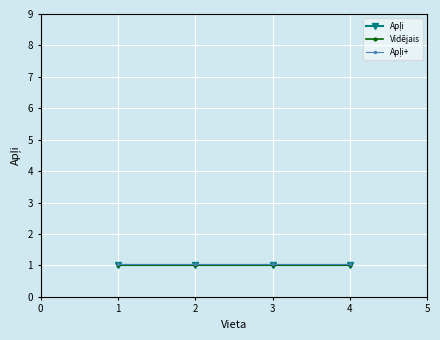

True or false: Apļi and Vidējais intersect in this chart.

False